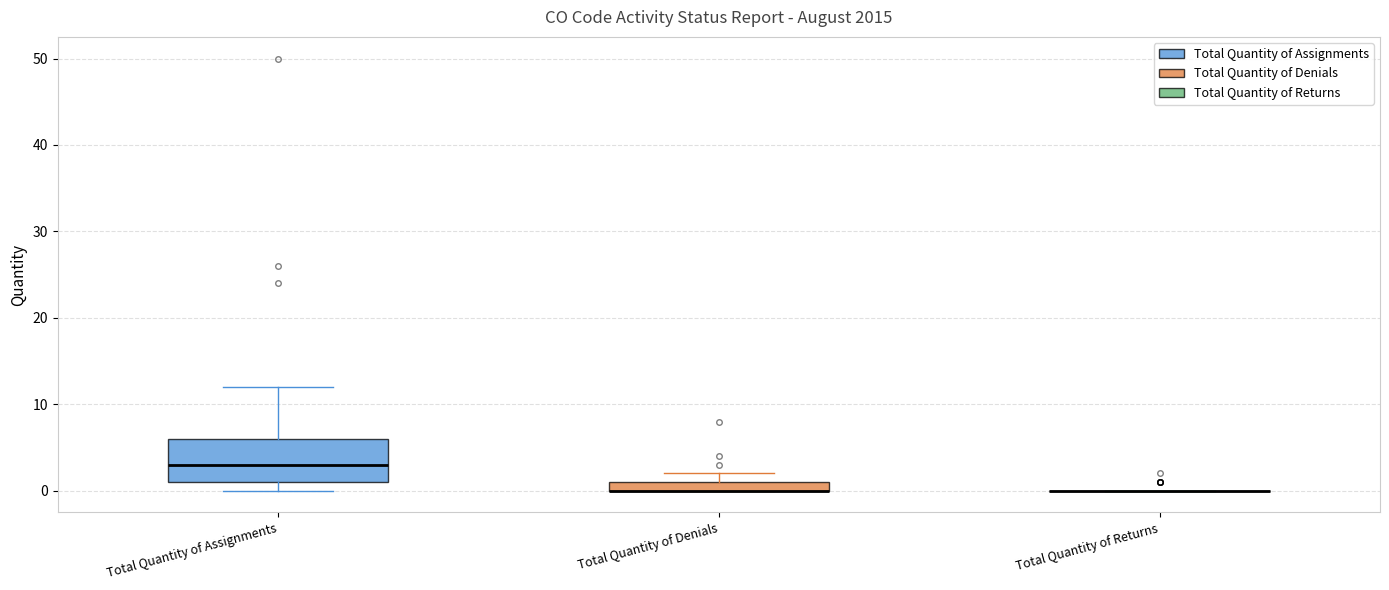

Where is the upper edge of the box for Total Quantity of Denials on the y-axis? The values are not printed on the chart, so give them approximately, as read against the axis.

1